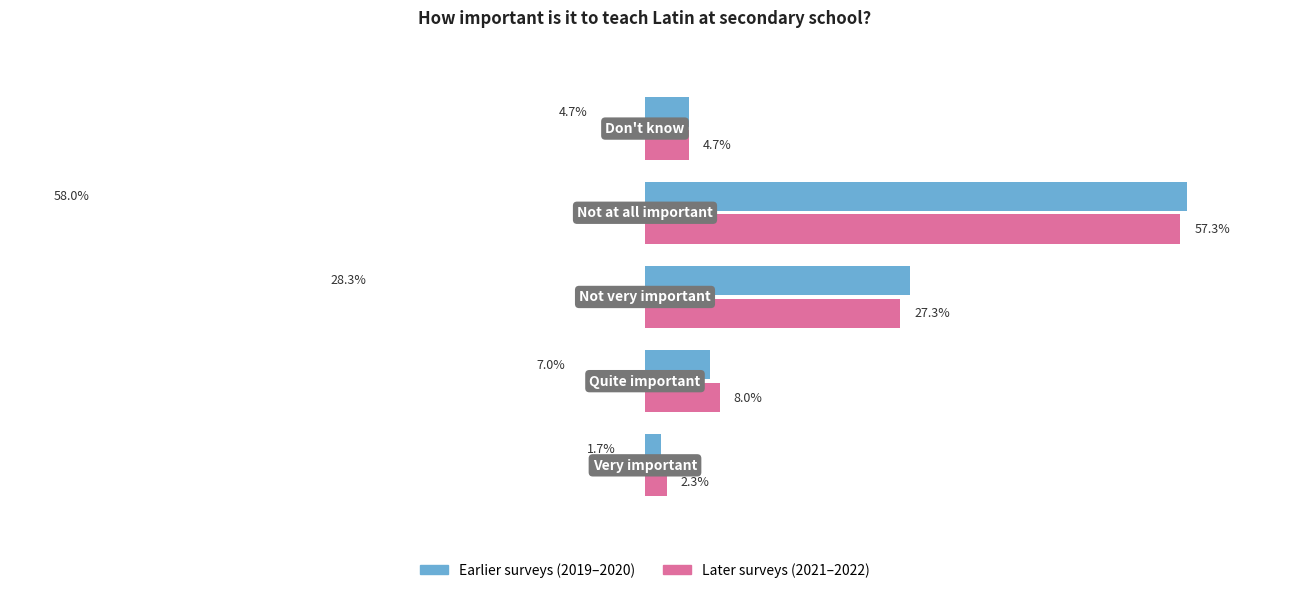

What is the value of the 2021-05-10 – 2022-04-11 bar at the 2nd from the left?

8.0